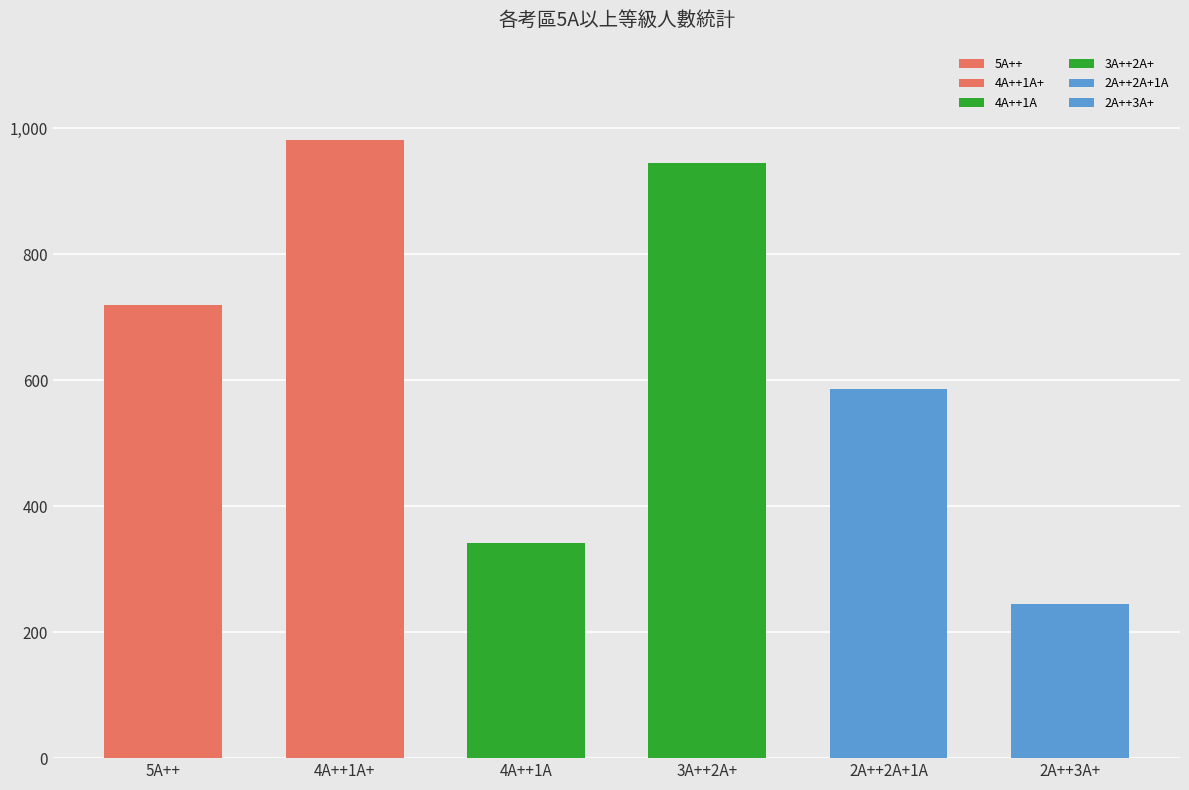

The 4A++1A+ series shows 14 at 雲林區. True or false?

False